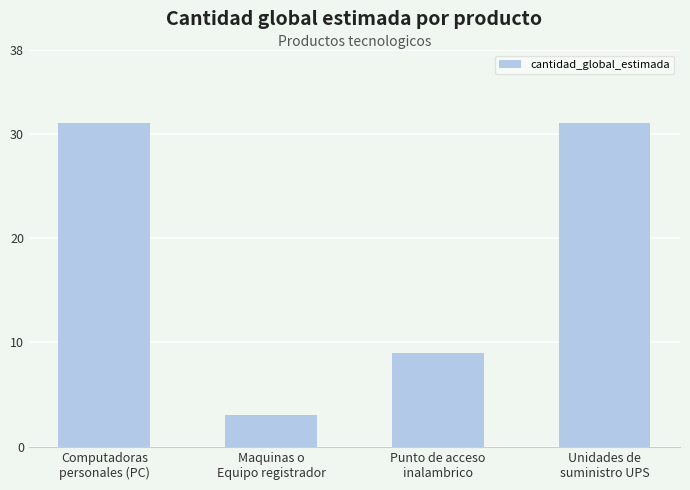

What is the greatest value displayed?

31